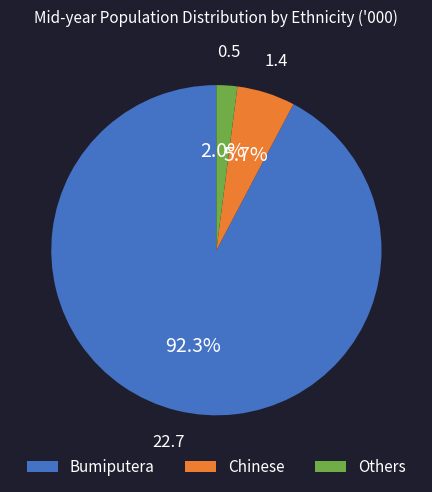

Which category has the smallest portion of the pie?

Others